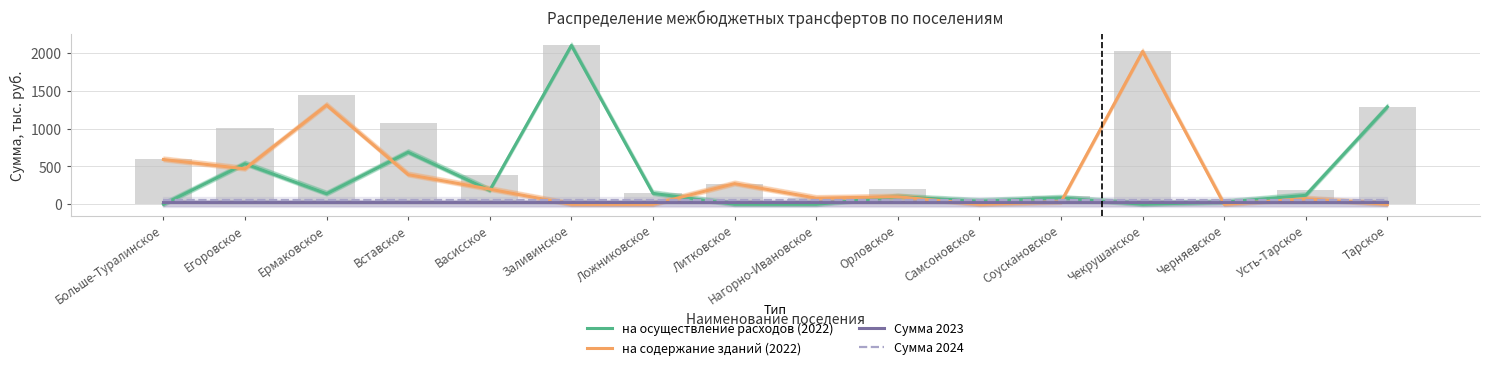

Which series changed the most between Больше-Туралинское and Егоровское?

на осуществление расходов (2022)